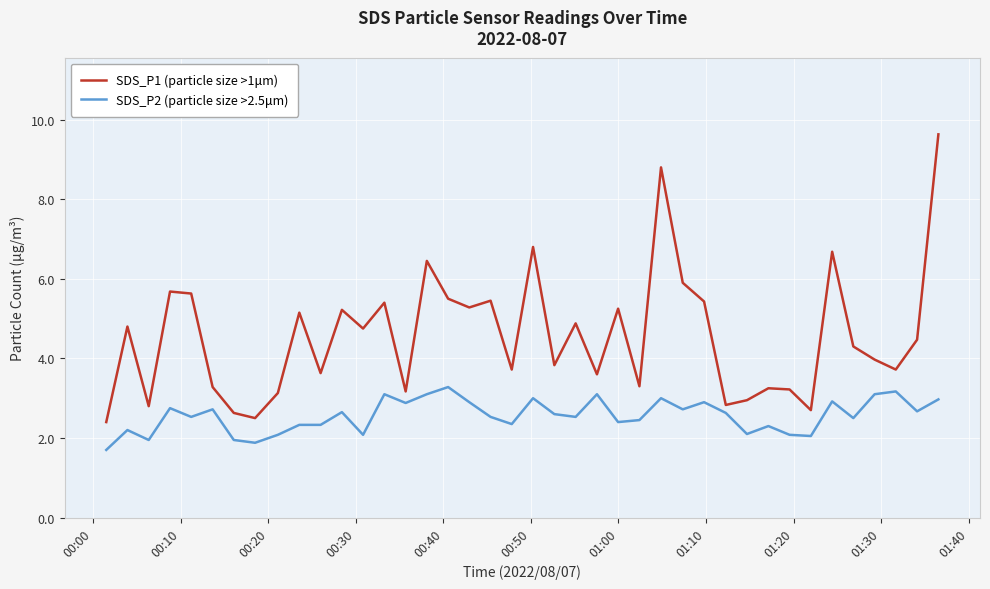

True or false: SDS_P1 (particle size >1μm) and SDS_P2 (particle size >2.5μm) intersect in this chart.

False